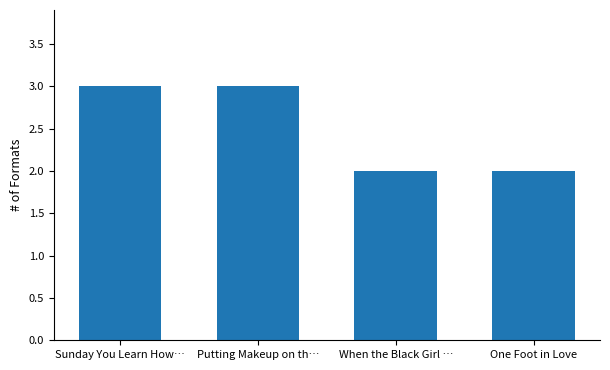

Reading right to left, list all the values displayed in this chart.

One Foot in Love=2	When the Black Girl …=2	Putting Makeup on th…=3	Sunday You Learn How…=3